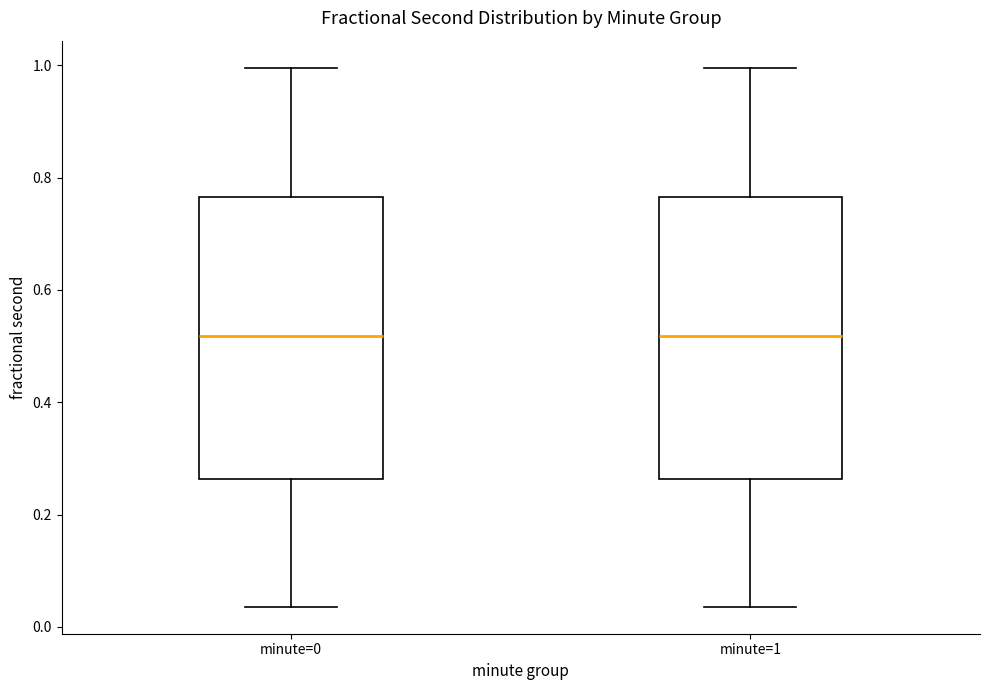

Where is the lower edge of the box for minute=1 on the y-axis? The values are not printed on the chart, so give them approximately, as read against the axis.

0.26